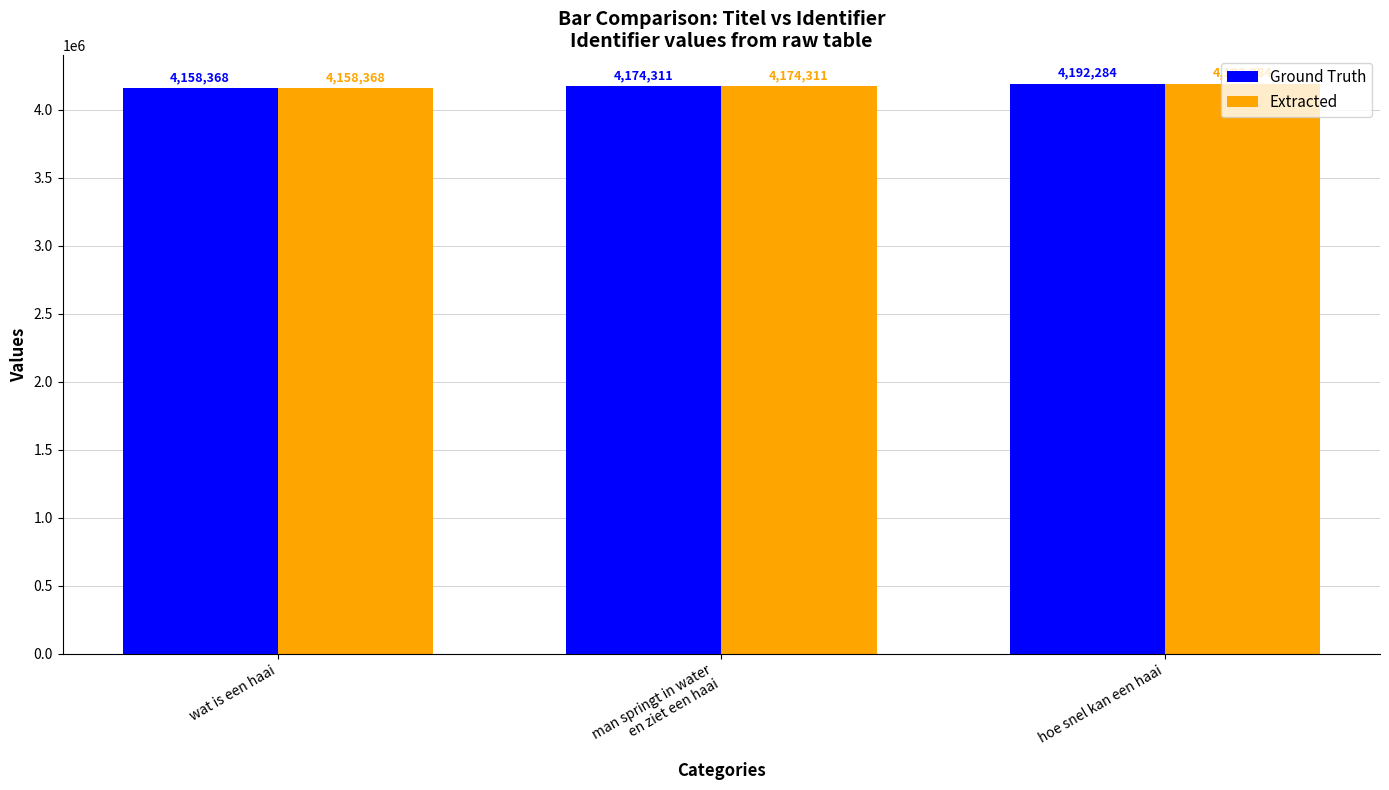

What is the total value across all series at wat is een haai?

8316736